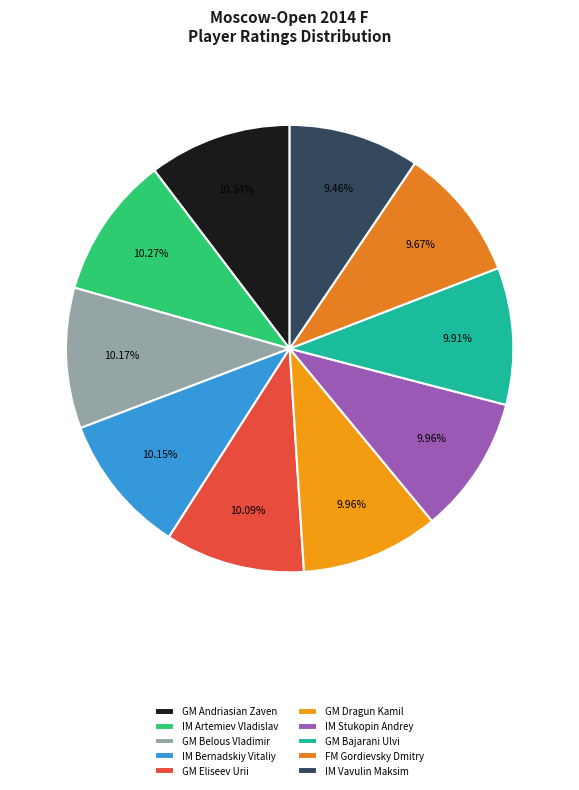

What percentage is the IM Stukopin Andrey slice, to the nearest percent?

10%